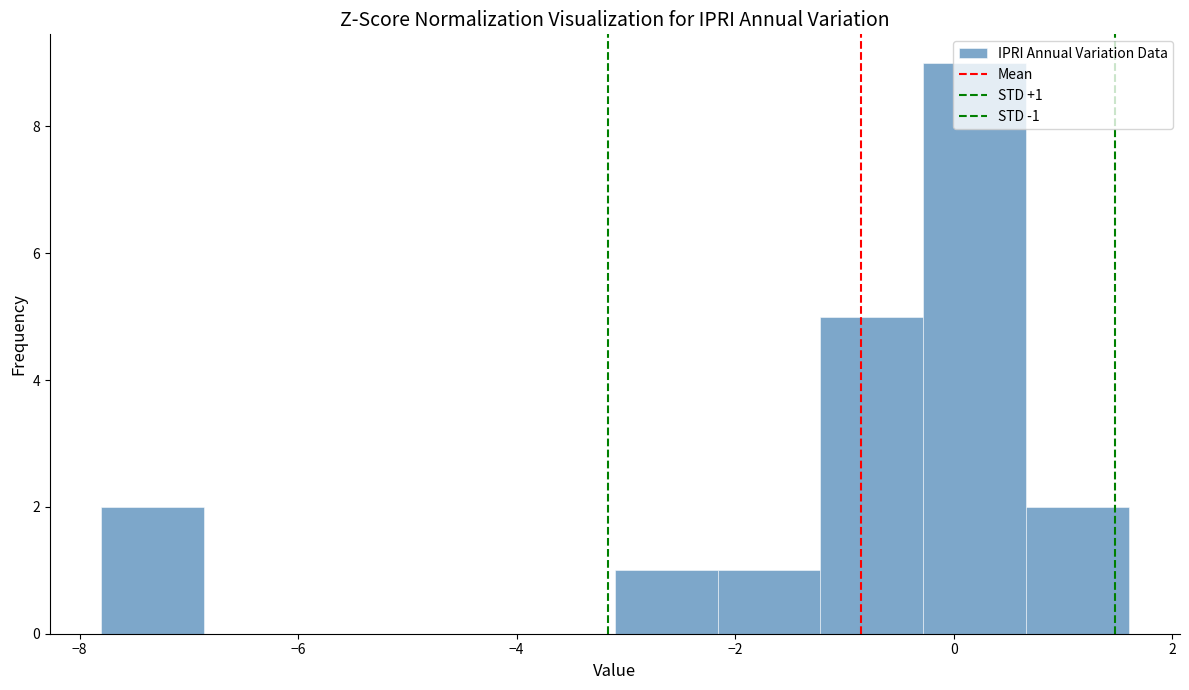

Which range on the x-axis has the tallest bar?

-0.28 to 0.66